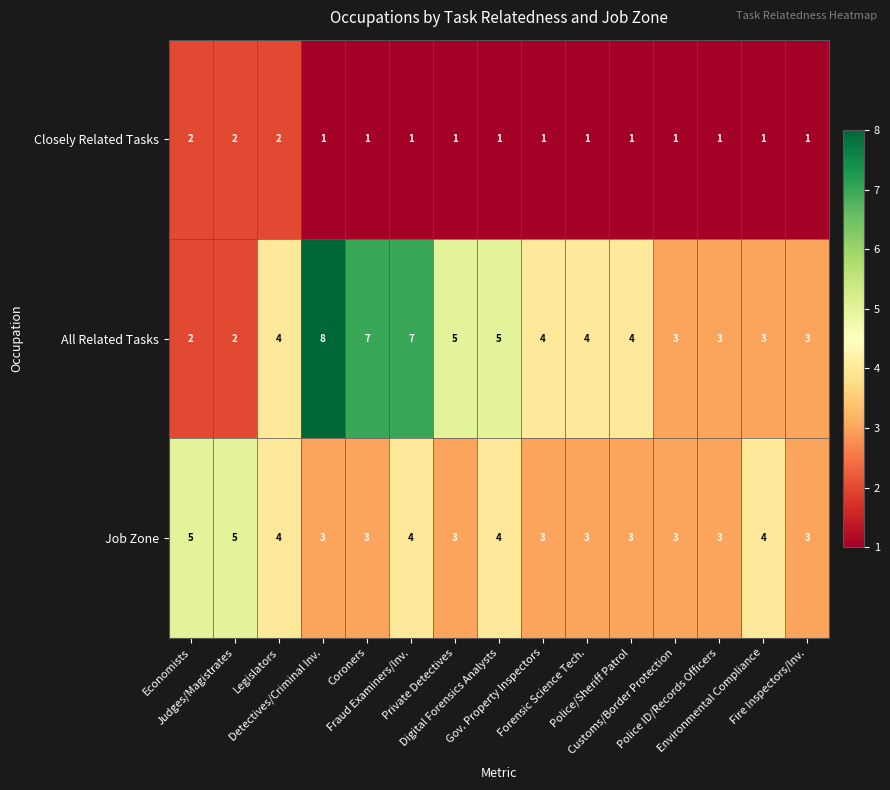

Which series has the widest spread of values?

All Related Tasks